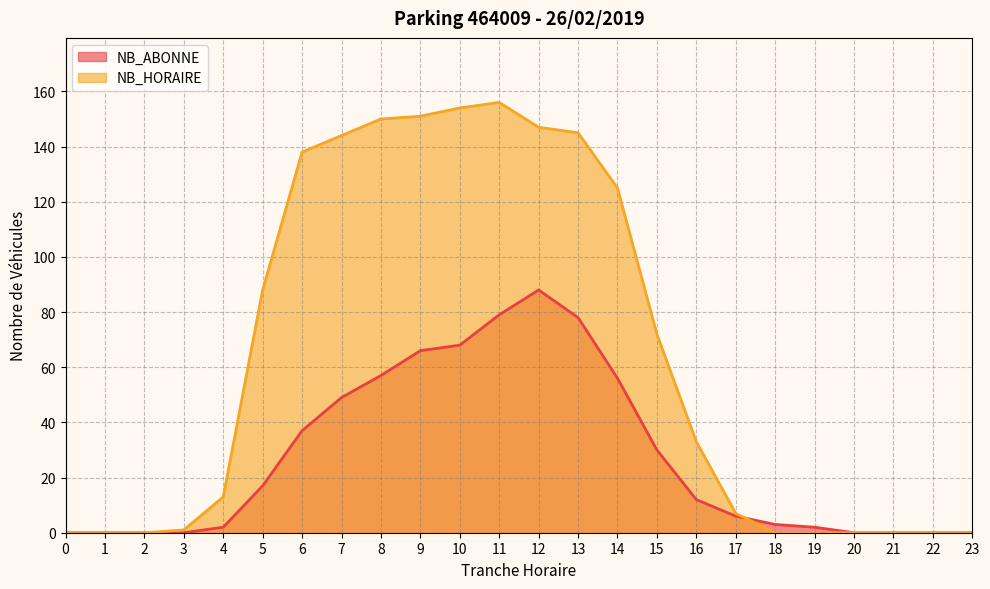

How many values in the NB_HORAIRE series are below 33?

12